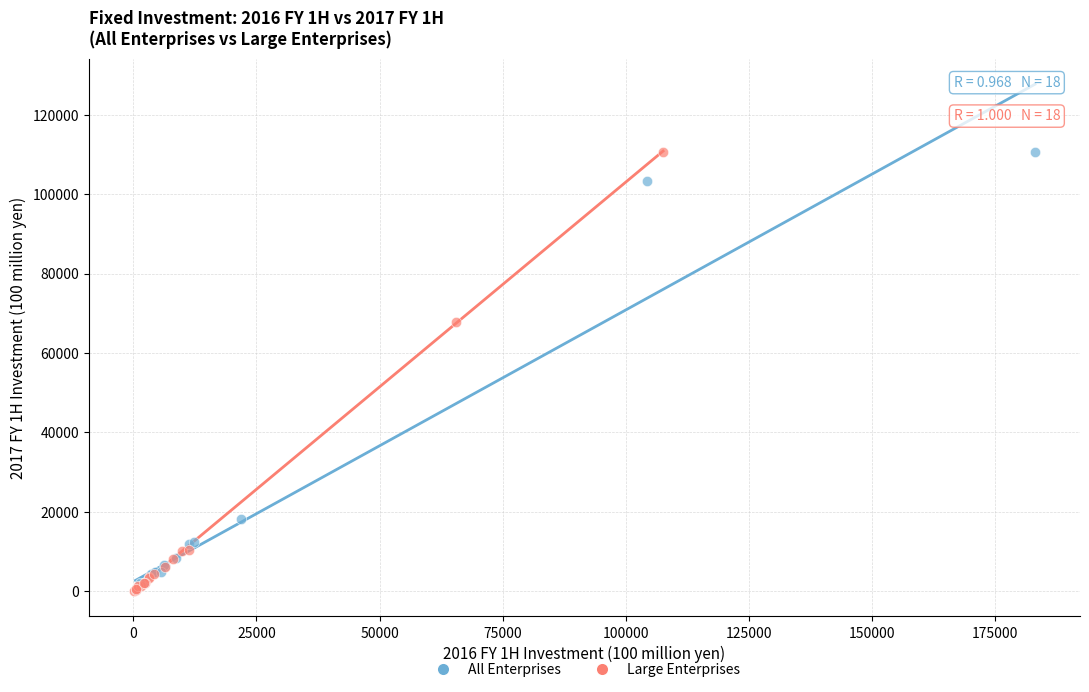

What are all the series names shown in the legend?

All Enterprises, Large Enterprises